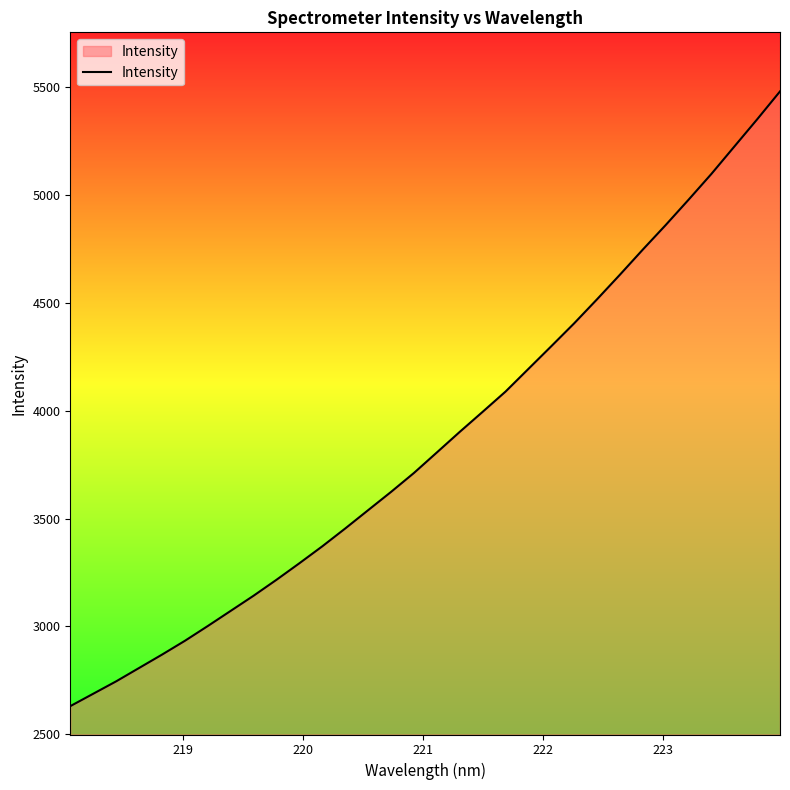

What is the minimum value shown in the chart?

2630.0